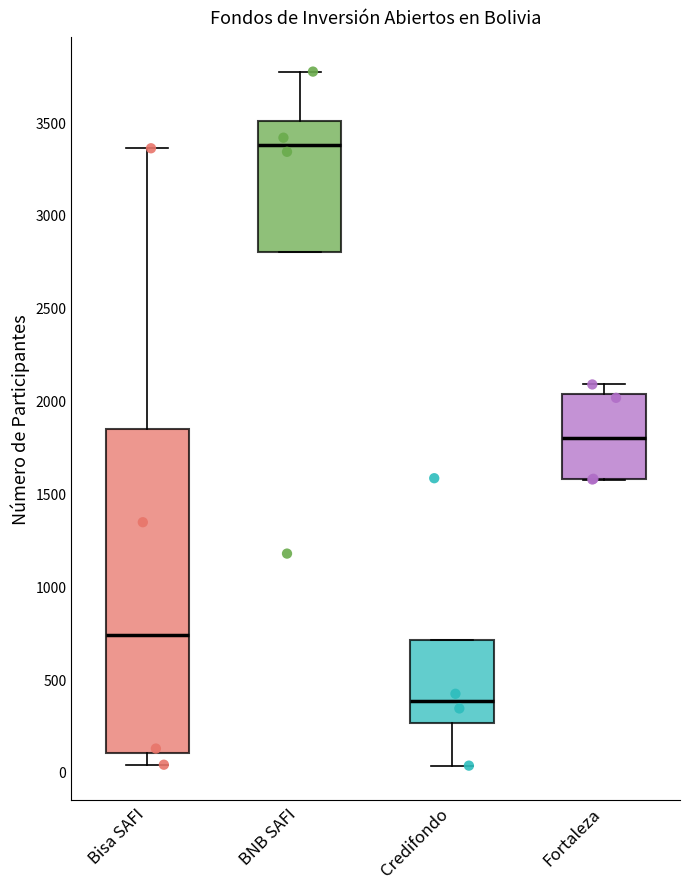

Where is the lower edge of the box for Fortaleza on the y-axis? The values are not printed on the chart, so give them approximately, as read against the axis.

1600